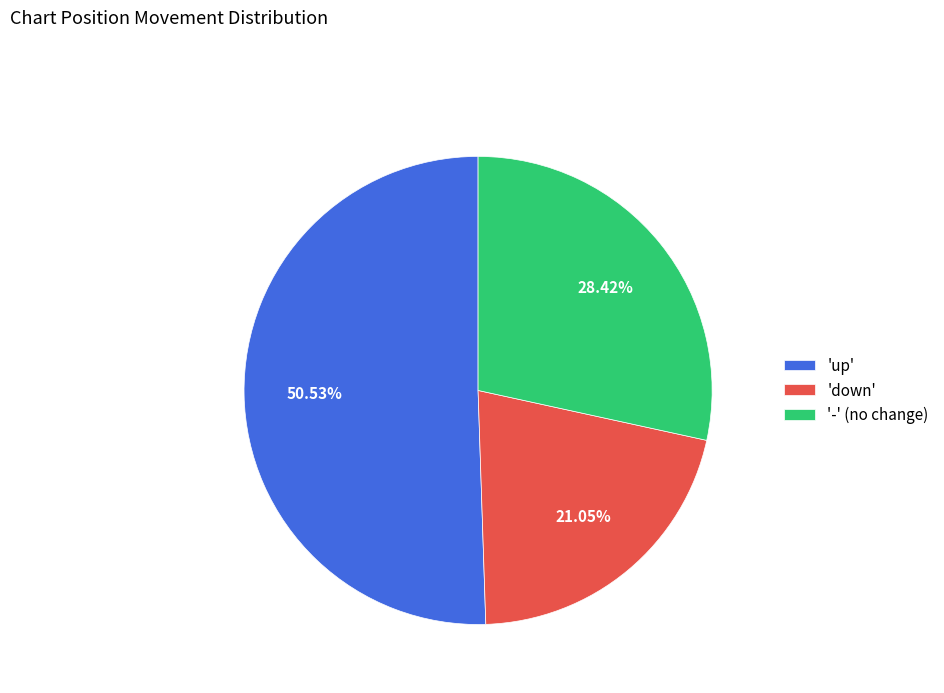

Which category has the smallest portion of the pie?

'down'